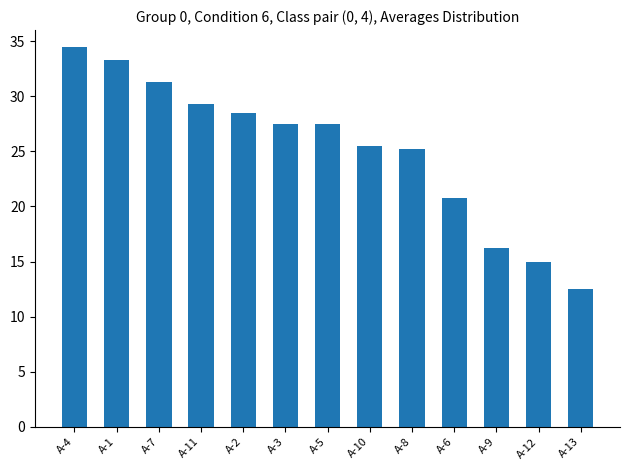

What is the label of the 6th bar from the left?

А-3